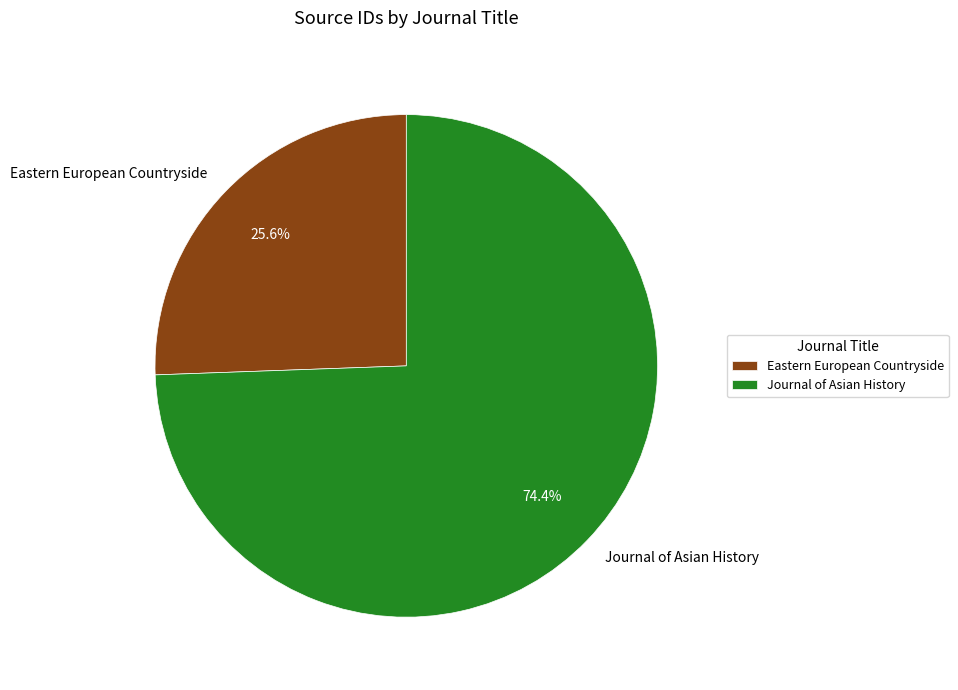

Is there any slice that represents more than half of the pie?

Yes